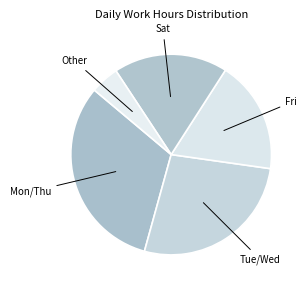

Which slice is the smallest?

Other